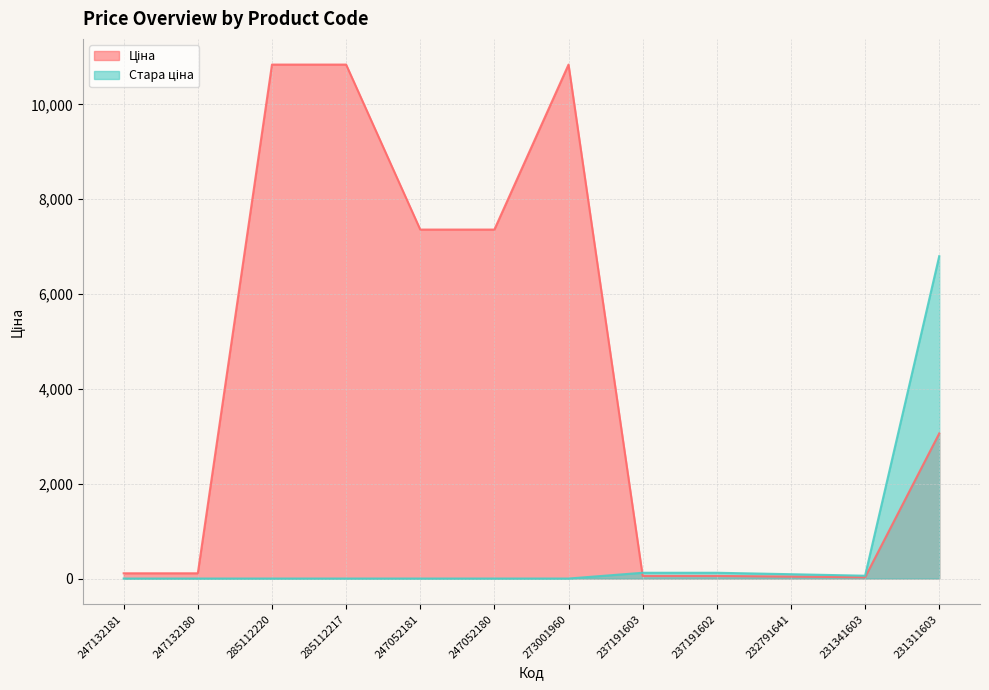

What is the label of the 8th point from the right?

247052181